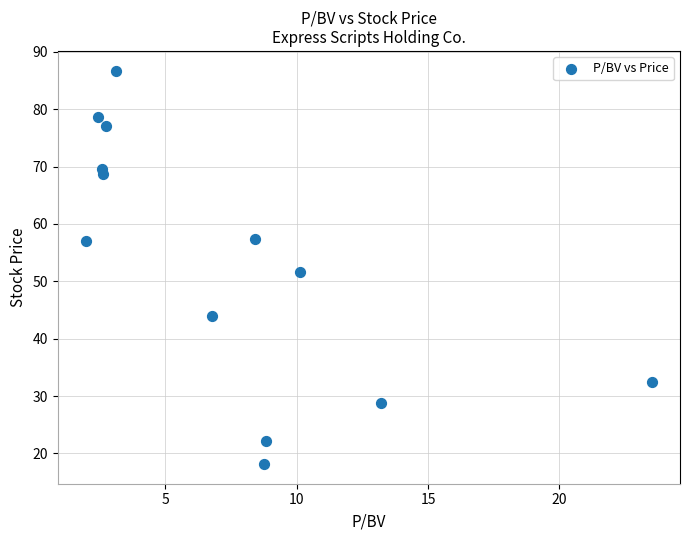

What is the range of X values (max minus min)?

21.5